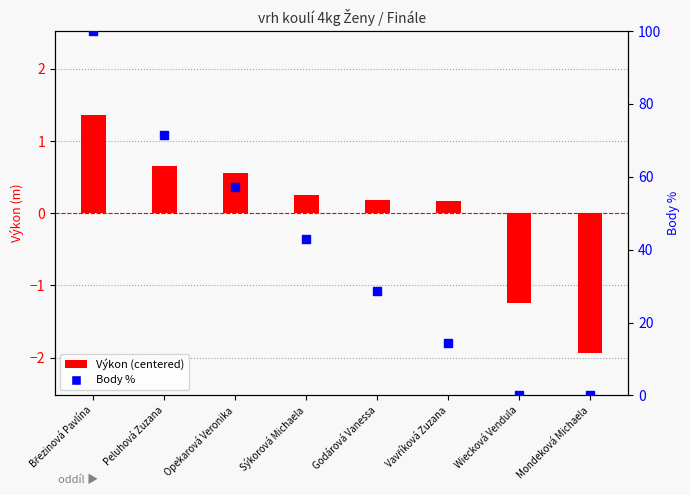

At which category is the sum across all series the highest?

Březinová Pavlína